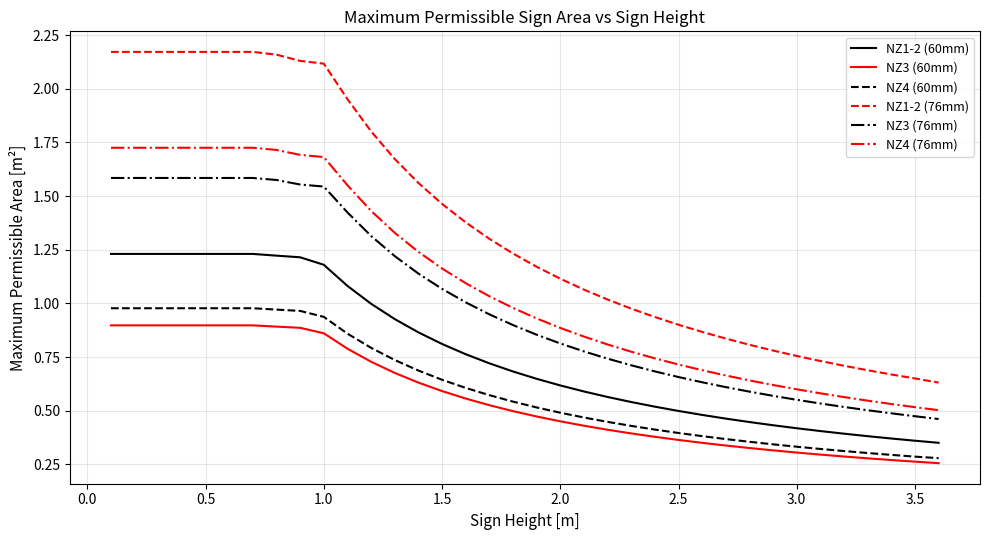

How many lines are shown in the chart?

6